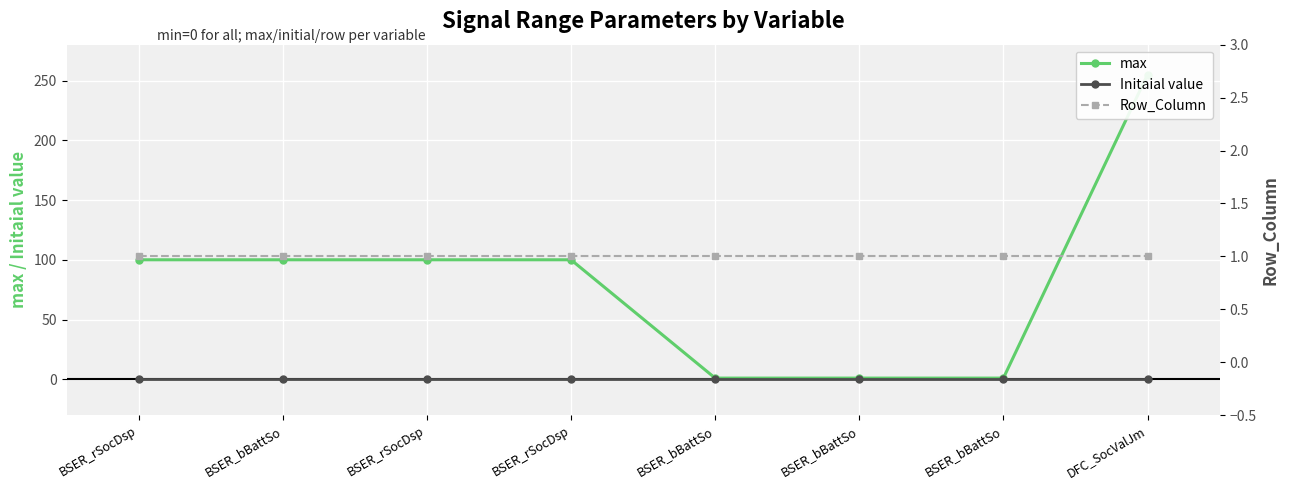

Reading left to right, list all the values displayed in this chart.

max: BSER_rSocDsp=100	BSER_bBattSo=100	BSER_rSocDsp=100	BSER_rSocDsp=100	BSER_bBattSo=1	BSER_bBattSo=1	BSER_bBattSo=1	DFC_SocValJm=255
Initaial value: BSER_rSocDsp=0	BSER_bBattSo=0	BSER_rSocDsp=0	BSER_rSocDsp=0	BSER_bBattSo=0	BSER_bBattSo=0	BSER_bBattSo=0	DFC_SocValJm=0
Row_Column: BSER_rSocDsp=1	BSER_bBattSo=1	BSER_rSocDsp=1	BSER_rSocDsp=1	BSER_bBattSo=1	BSER_bBattSo=1	BSER_bBattSo=1	DFC_SocValJm=1